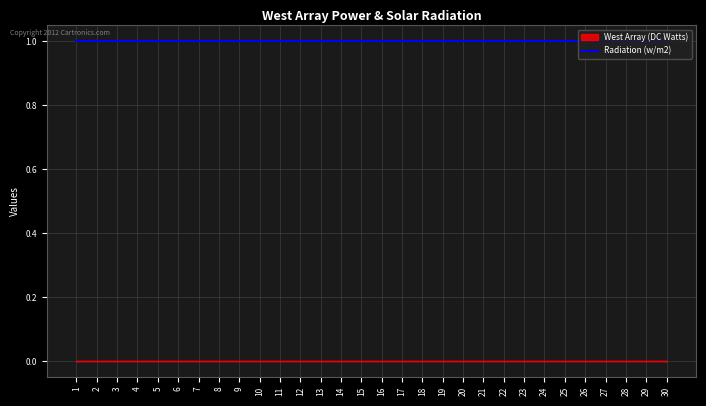

Is this an area chart (filled region under the line)?

No